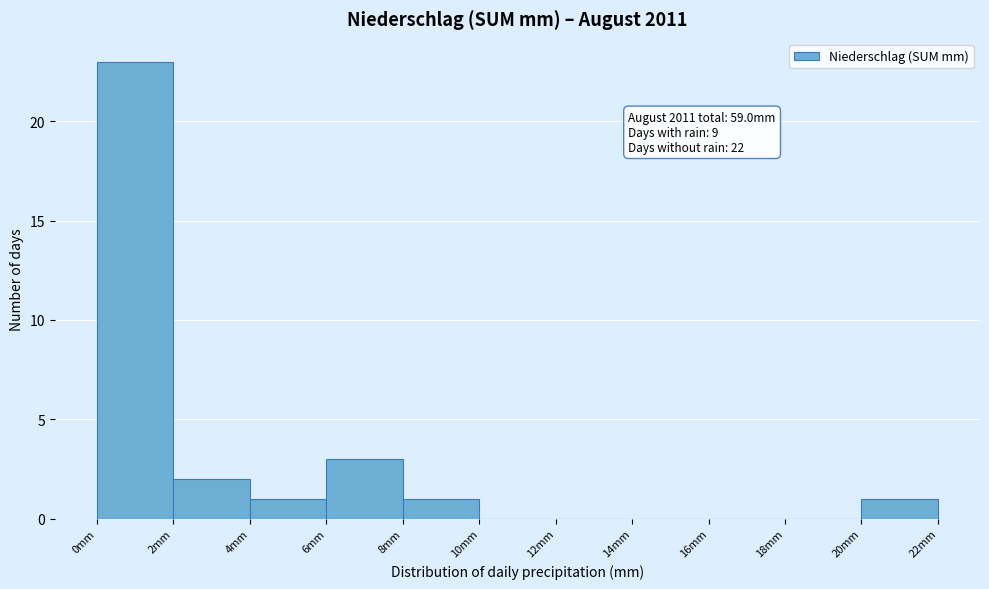

Over which range of the x-axis is the bar tallest?

0 to 2